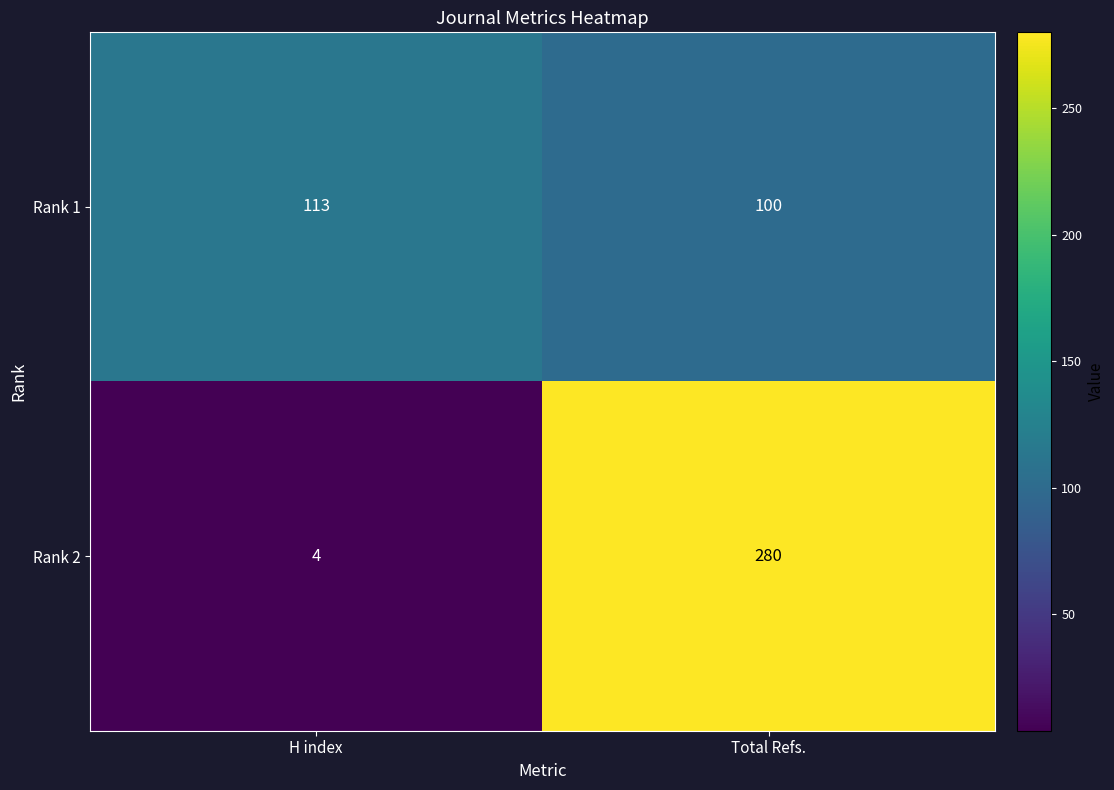

The Rank 2 series shows 1 at H index. True or false?

False